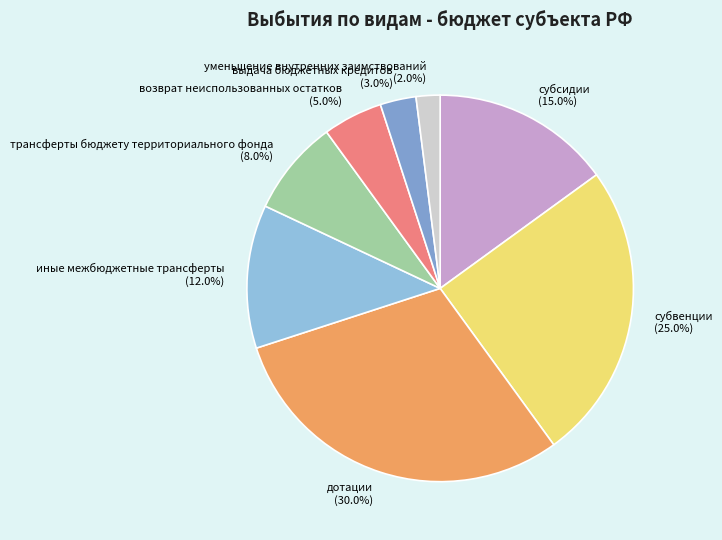

What portion of the pie excludes субвенции?

75.0%